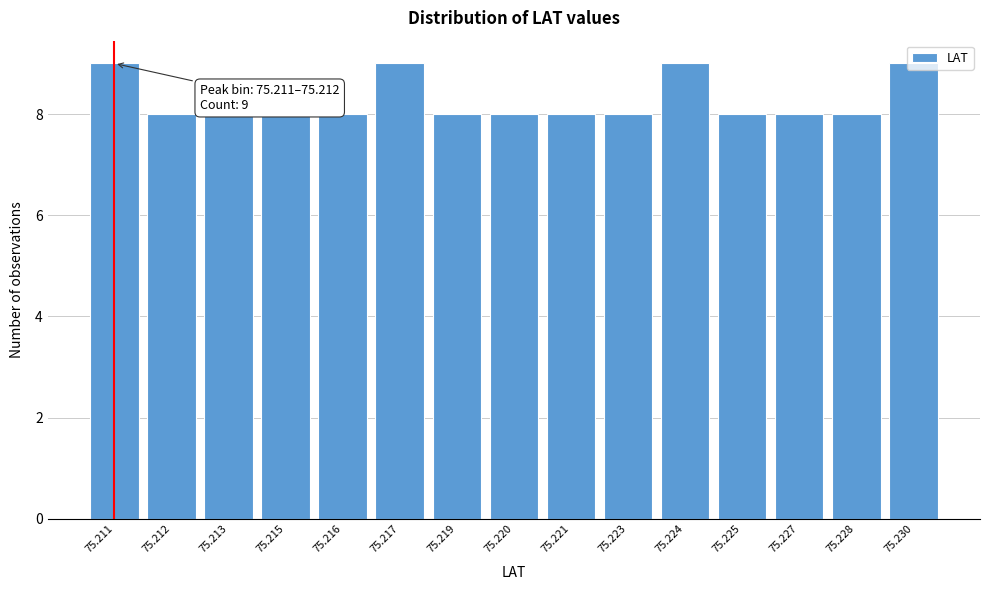

What is the sum of the values at 75.220 and 75.219?

16